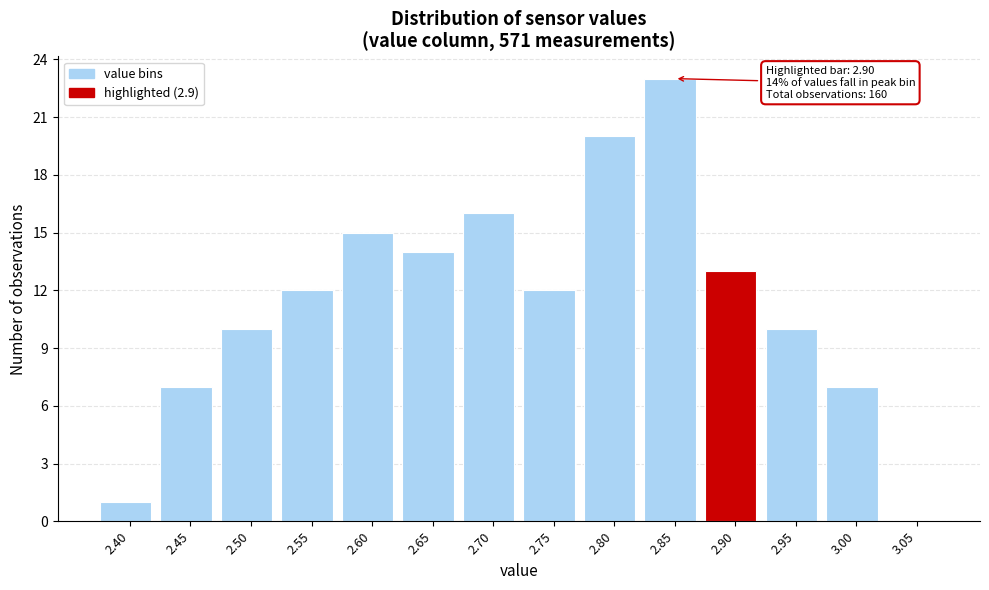

Reading left to right, transcribe all the data shown in this chart.

2.40=1	2.45=7	2.50=10	2.55=12	2.60=15	2.65=14	2.70=16	2.75=12	2.80=20	2.85=23	2.90=13	2.95=10	3.00=7	3.05=0